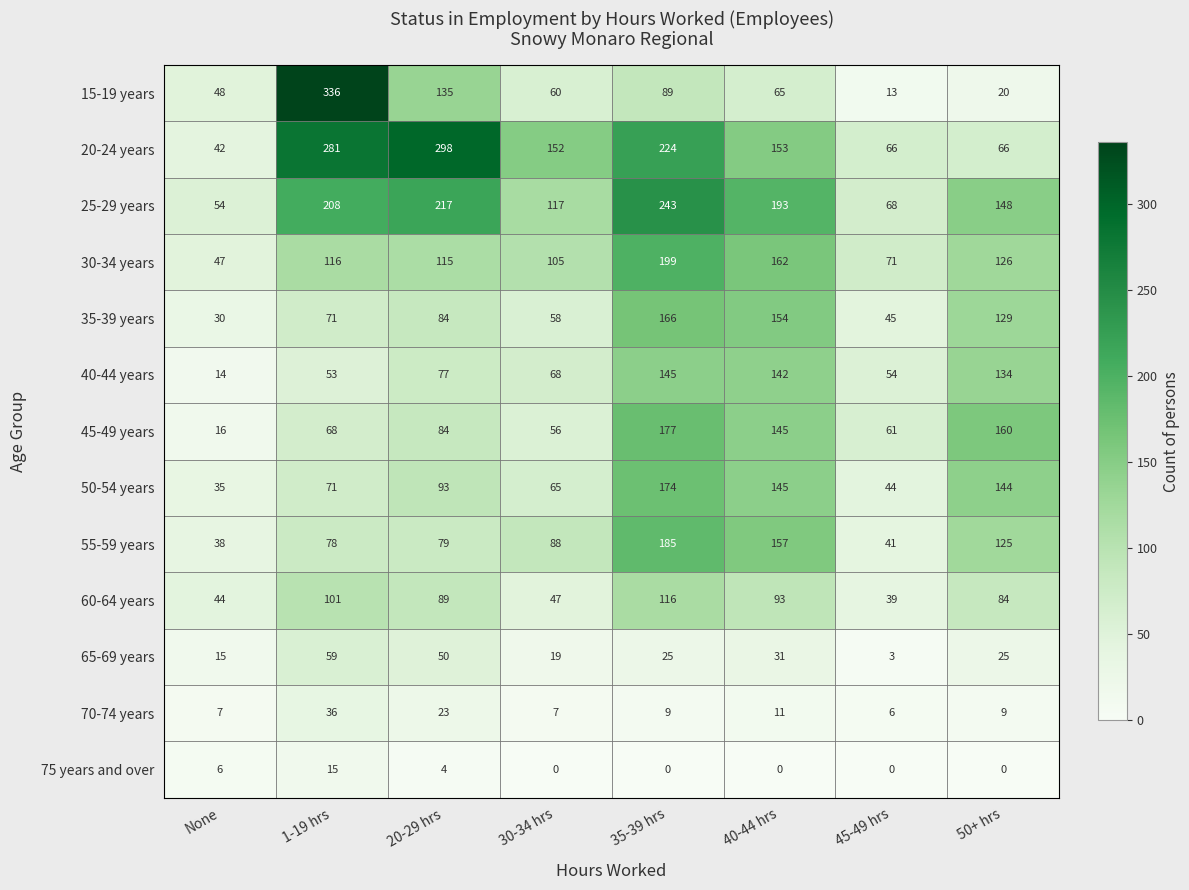

True or false: 15-19 years has a value of 48 at None.

True